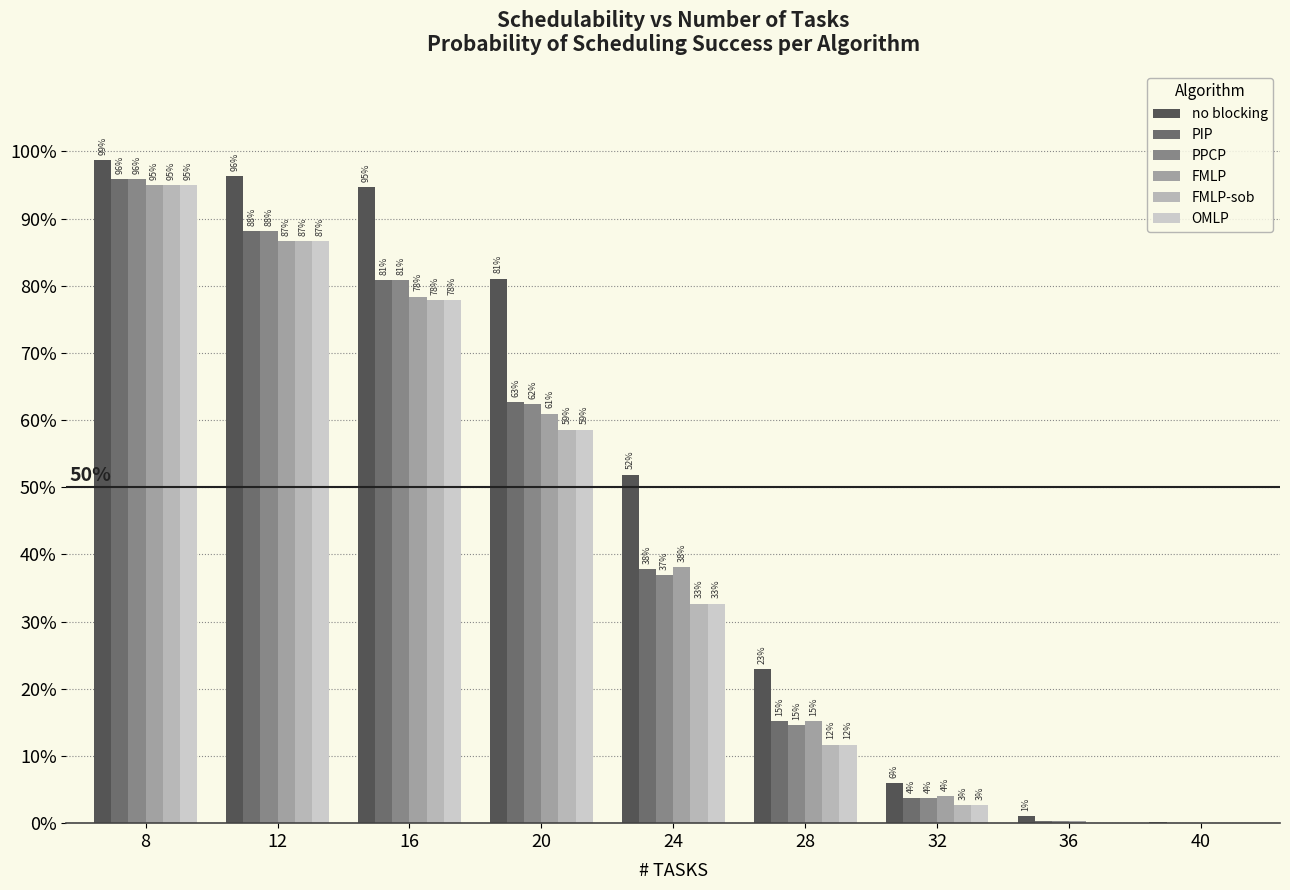

Reading left to right, transcribe all the data shown in this chart.

no blocking: 8=1.0	12=1.0	16=0.9	20=0.8	24=0.5	28=0.2	32=0.1	36=0.0	40=0.0
PIP: 8=1.0	12=0.9	16=0.8	20=0.6	24=0.4	28=0.2	32=0.0	36=0.0	40=0.0
PPCP: 8=1.0	12=0.9	16=0.8	20=0.6	24=0.4	28=0.1	32=0.0	36=0.0	40=0.0
FMLP: 8=1.0	12=0.9	16=0.8	20=0.6	24=0.4	28=0.2	32=0.0	36=0.0	40=0.0
FMLP-sob: 8=1.0	12=0.9	16=0.8	20=0.6	24=0.3	28=0.1	32=0.0	36=0.0	40=0.0
OMLP: 8=1.0	12=0.9	16=0.8	20=0.6	24=0.3	28=0.1	32=0.0	36=0.0	40=0.0